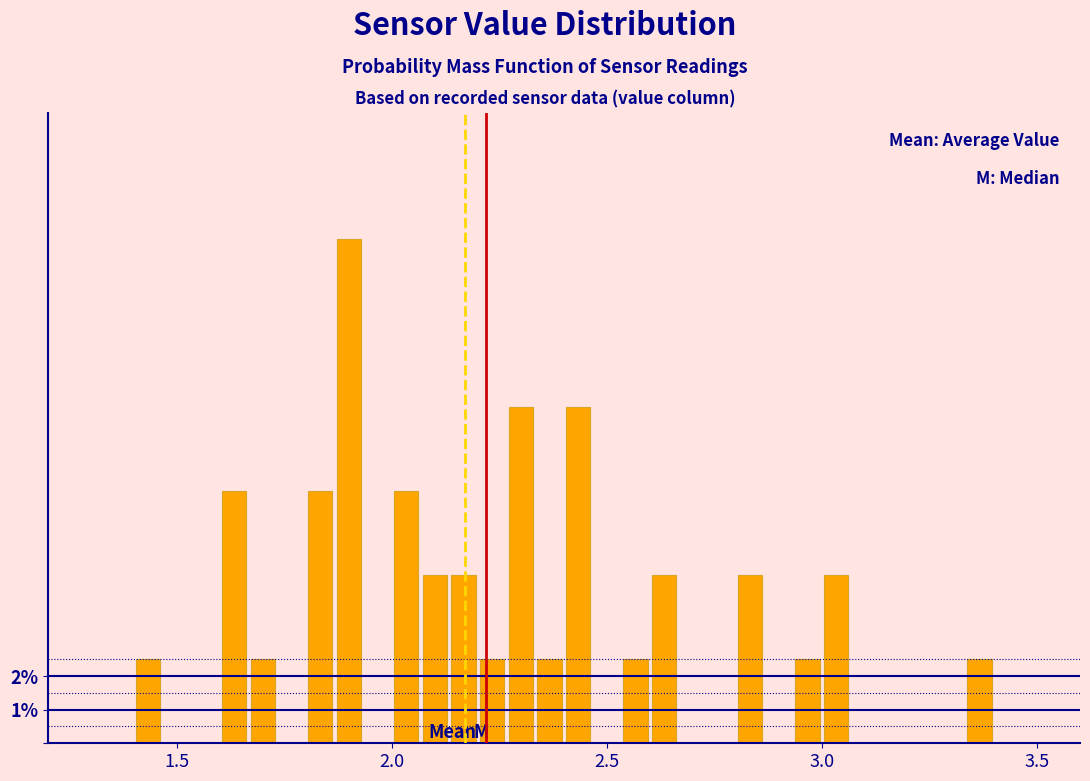

Read against the x-axis, roughly where is the centre of the tallest bar?

1.90